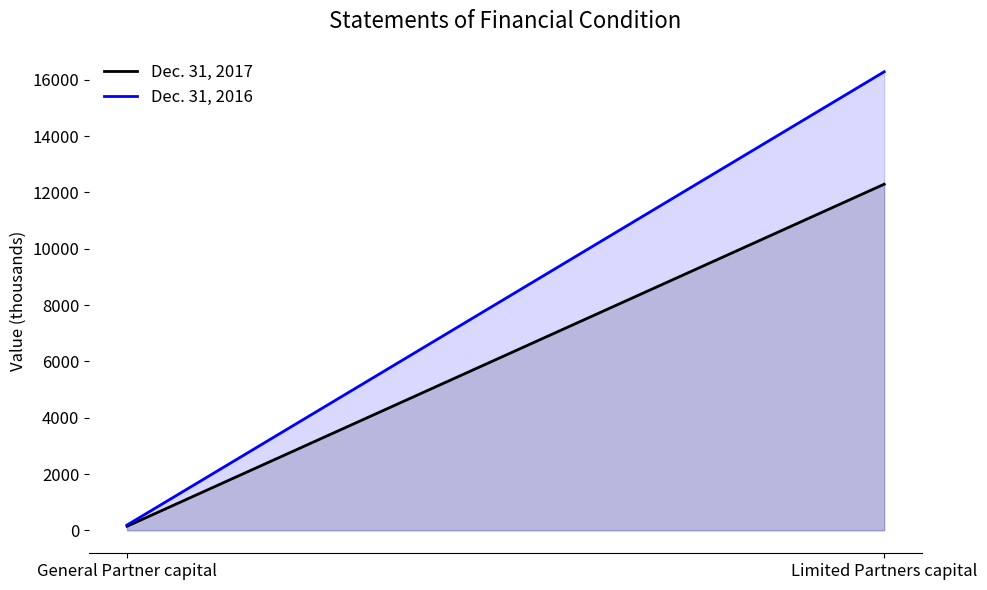

Which series has the widest spread of values?

Dec. 31, 2016